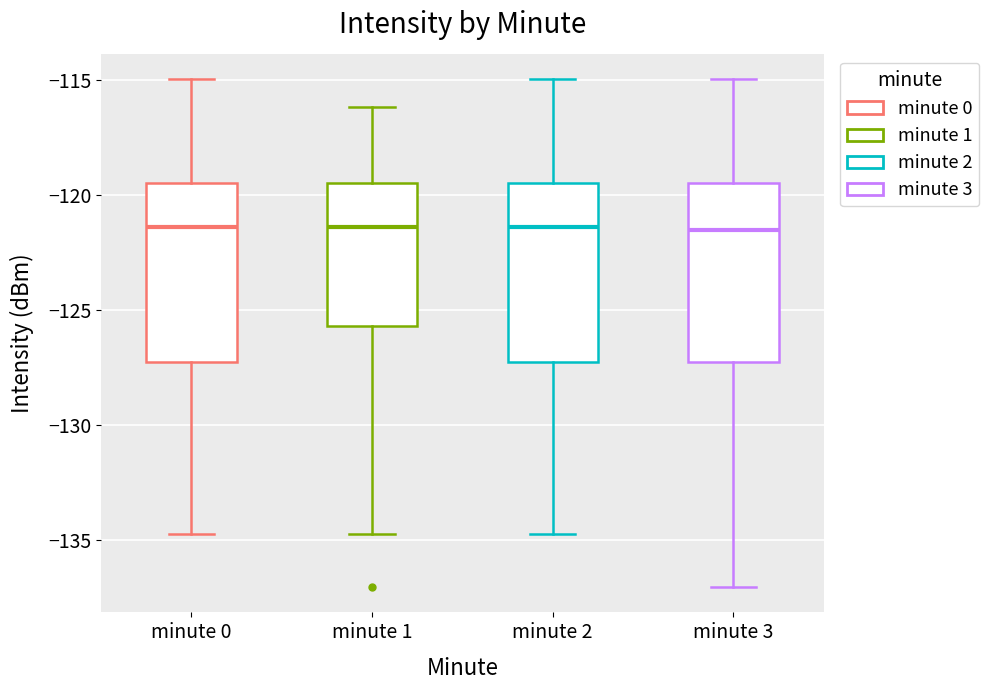

Reading left to right, transcribe this box plot: for each box, give where its median line is, the range the box spans, and where its two whiskers end, as read against the y-axis. The values are not printed on the chart, so give them approximately, as read against the axis.

minute 0: median -121.5, box -127.5 to -119.5, whiskers -134.5 to -115.0
minute 1: median -121.5, box -125.5 to -119.5, whiskers -134.5 to -116.0
minute 2: median -121.5, box -127.5 to -119.5, whiskers -134.5 to -115.0
minute 3: median -121.5, box -127.5 to -119.5, whiskers -137.0 to -115.0